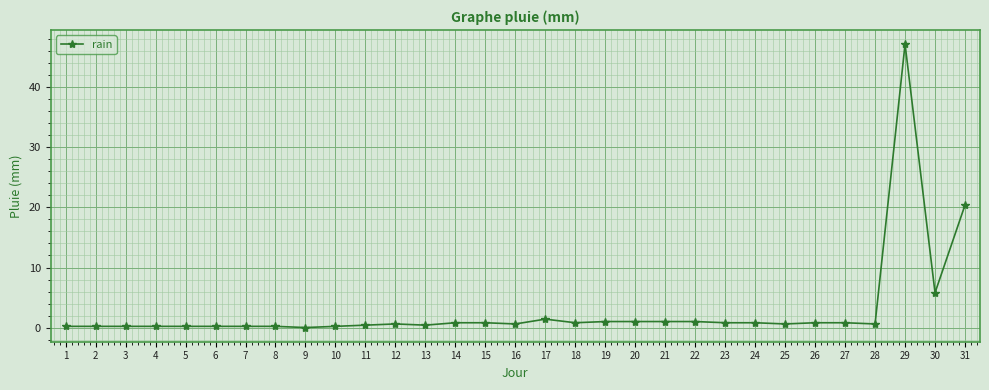

How many series are shown in this chart?

1